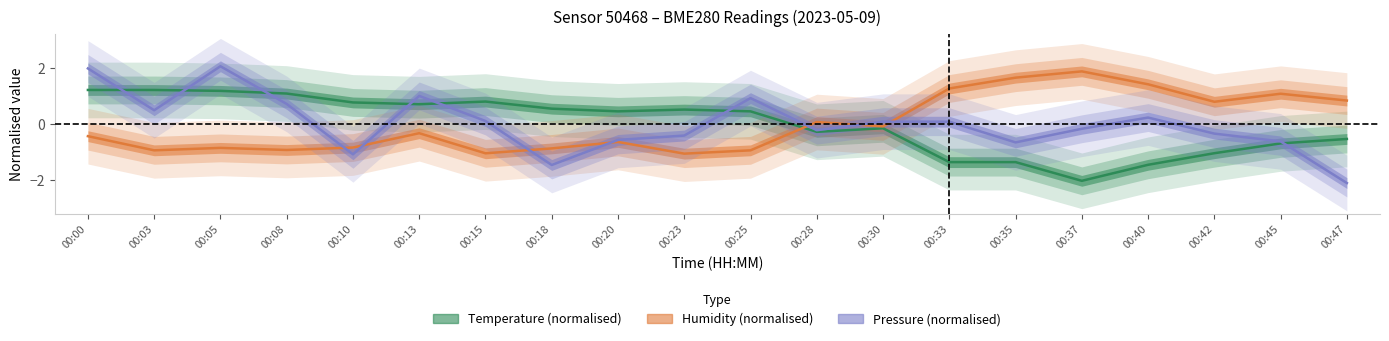

The value of Humidity (normalised) at 00:25 is -0.5. True or false?

False